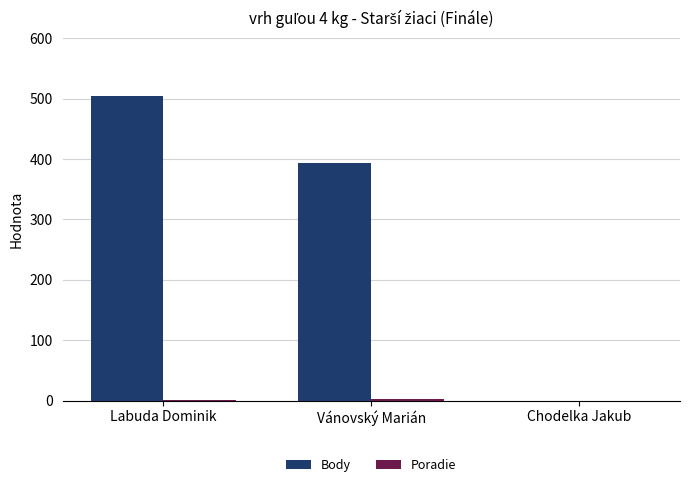

Which label corresponds to the largest value in the chart?

Labuda Dominik